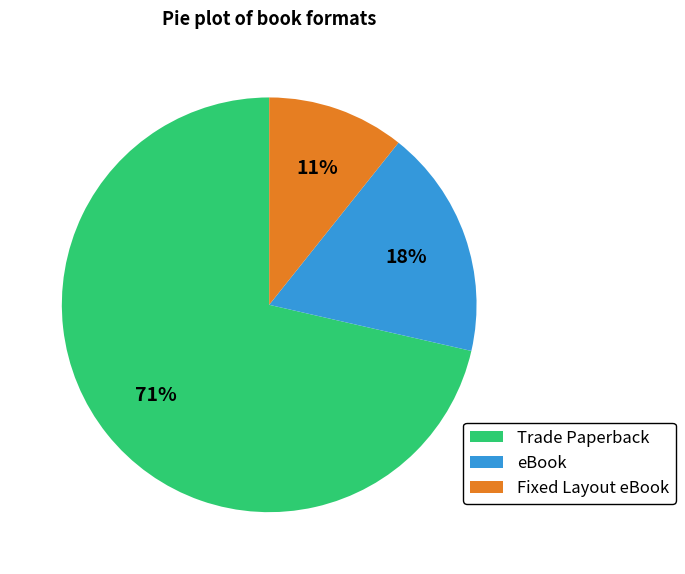

Rank the categories by value from lowest to highest.

Fixed Layout eBook, eBook, Trade Paperback